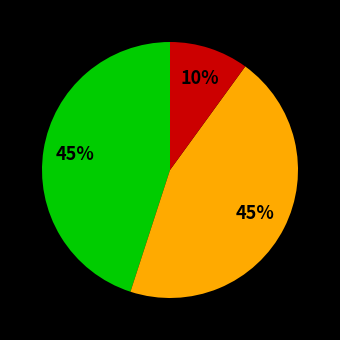

To the nearest percent, what is the average slice percentage?

33%